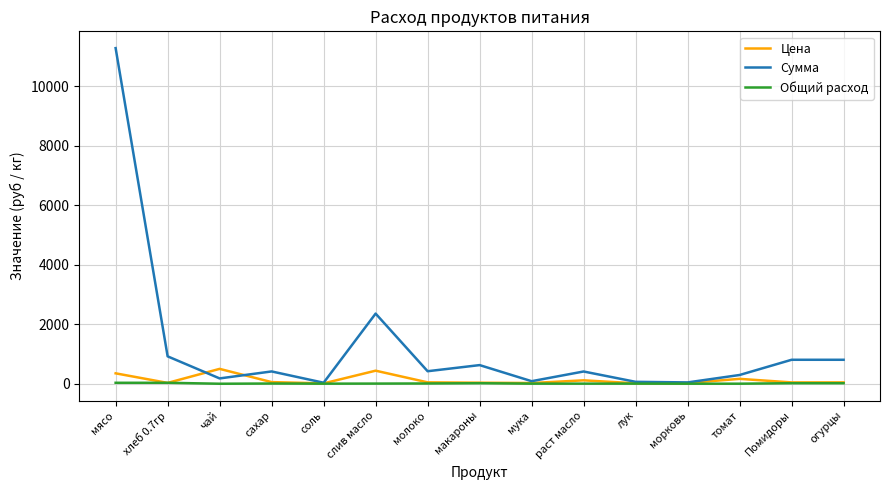

Is it true that Сумма equals 420.6 at молоко?

True